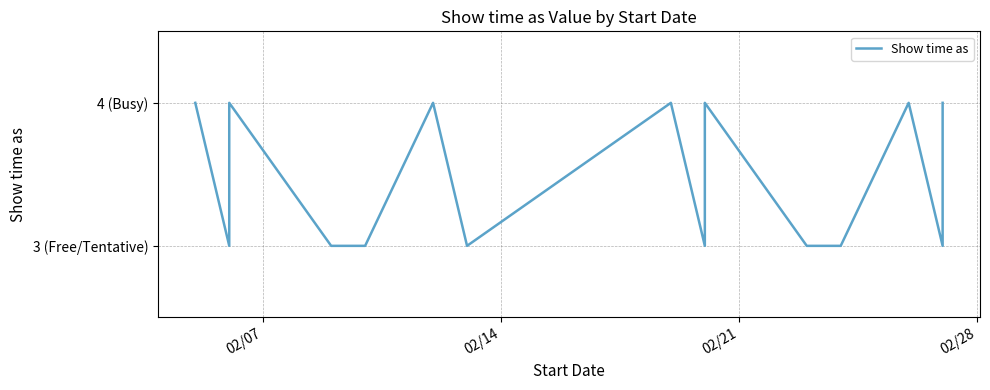

True or false: the data shows 6 at 11.

False